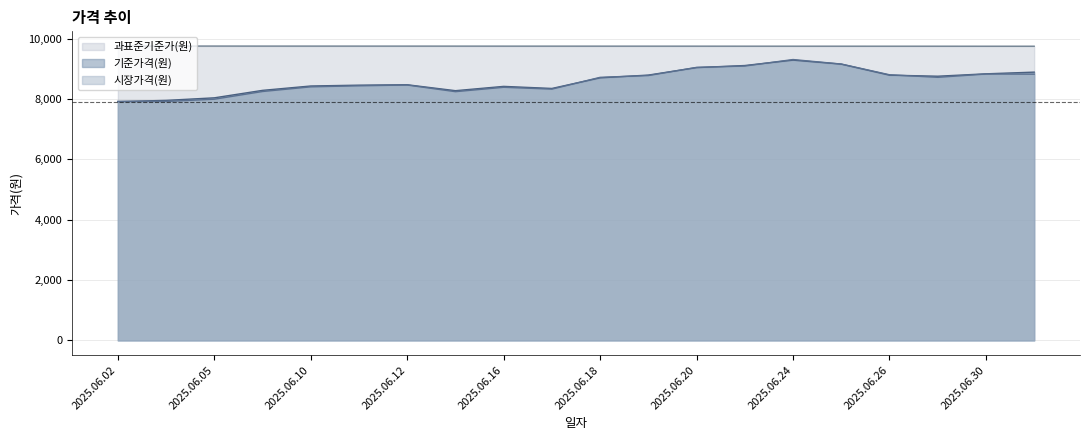

Does the chart display data point markers on the line(s)?

No